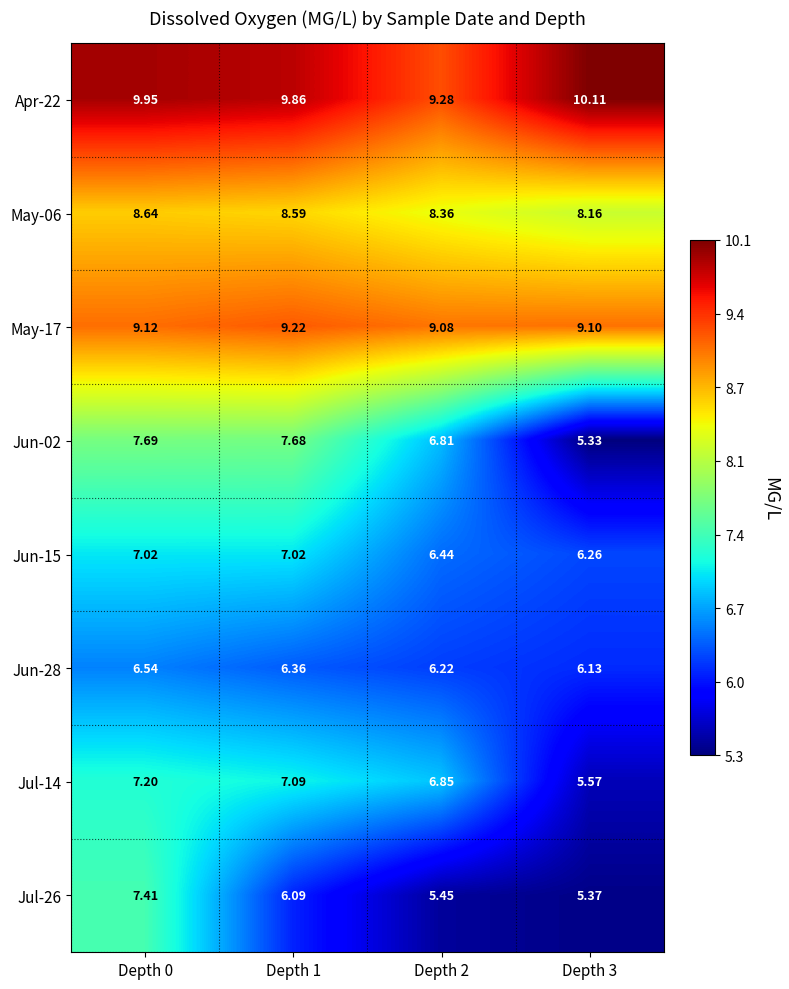

Is the value of May-17 at Depth 2 greater than the value of Jul-14 at Depth 2?

Yes